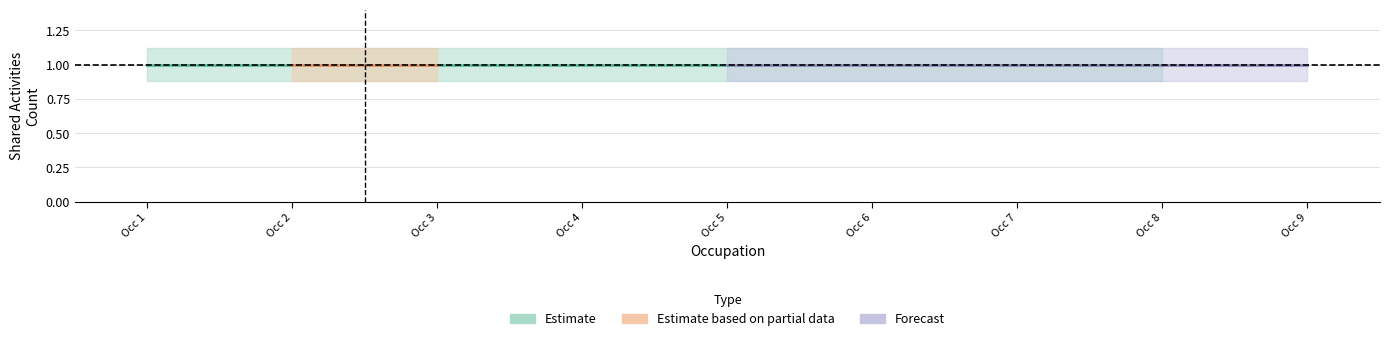

Is this an area chart (filled region under the line)?

No